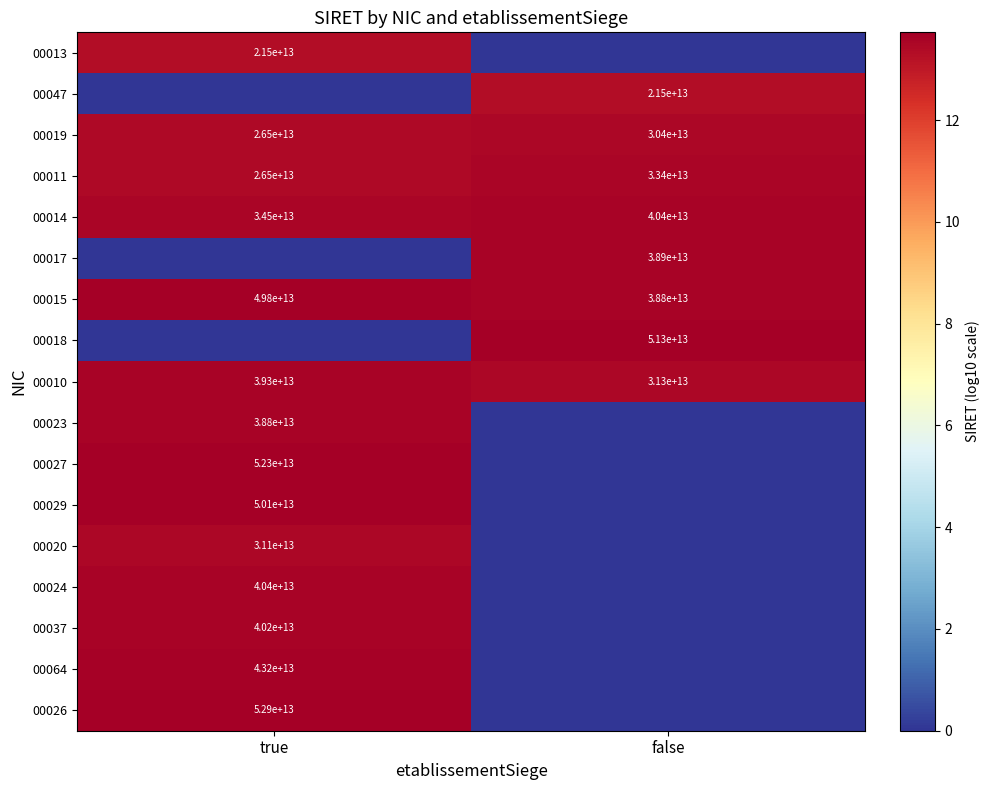

The 00015 series shows 49800000000000 at true. True or false?

True